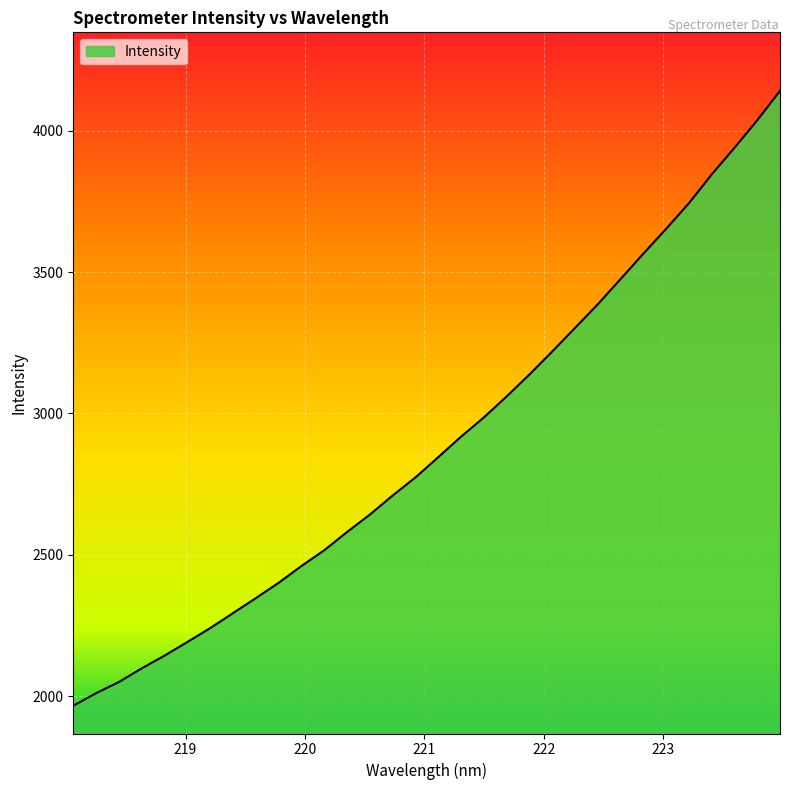

What is the difference between the maximum and minimum values?

2176.0